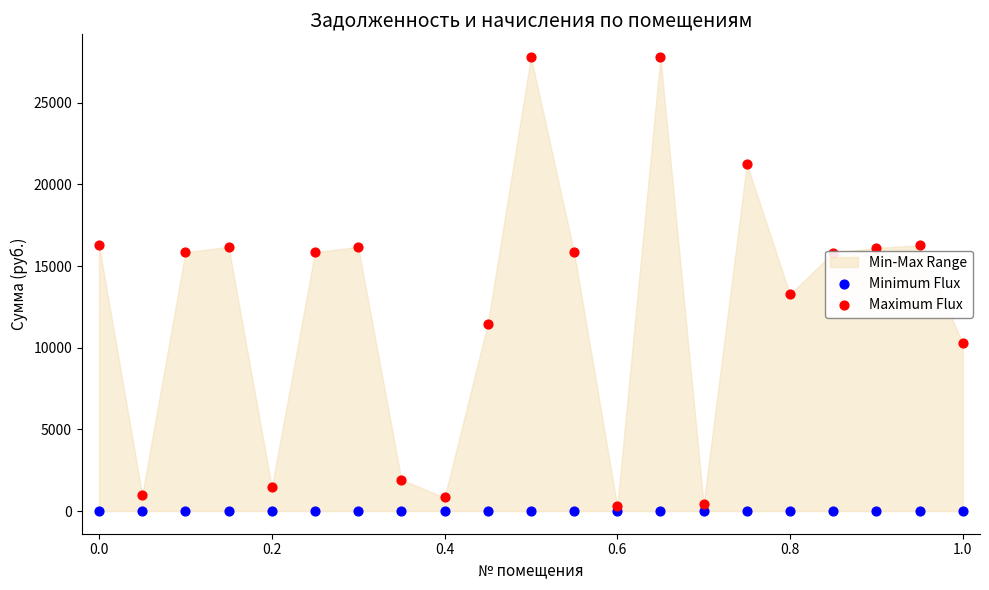

Which series has the widest spread of Y values?

Maximum Flux